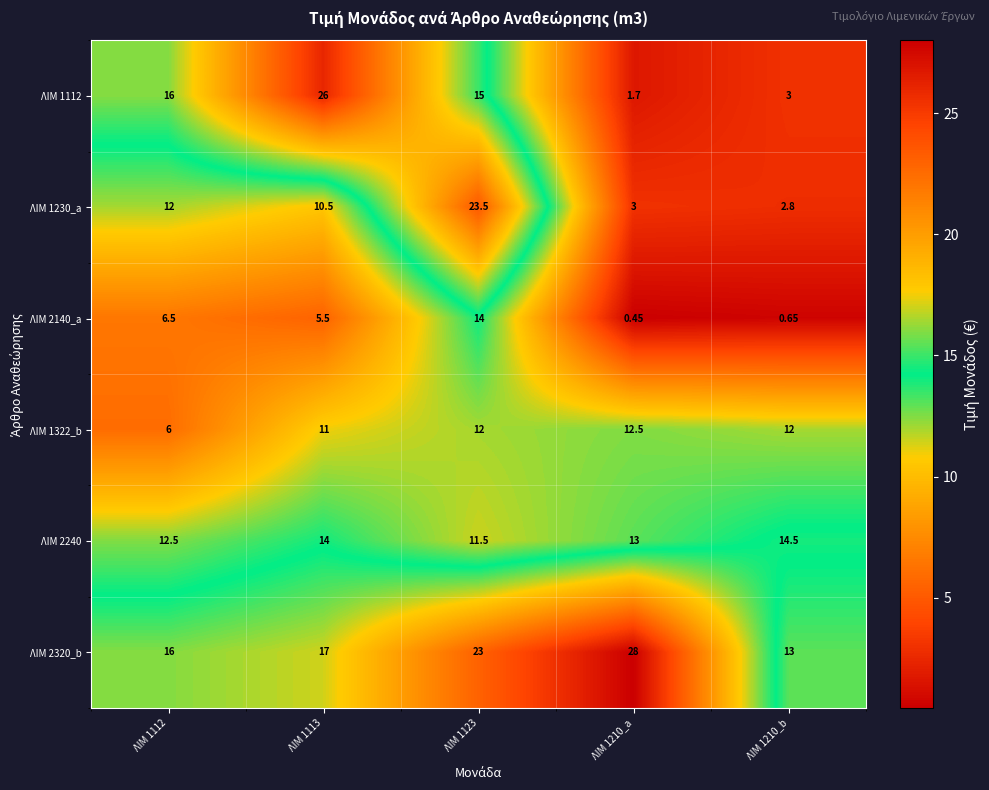

How many data points in ΛΙΜ 1230_a are less than 10?

2